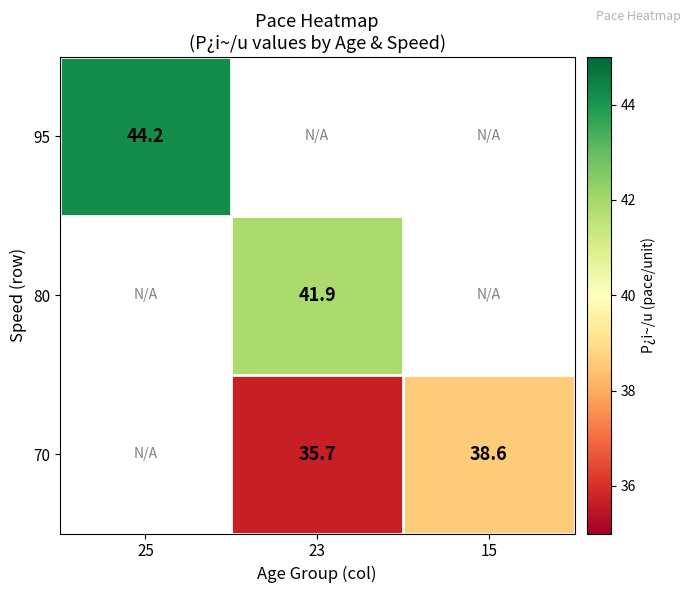

The value of 70 at 23 is 51.2. True or false?

False